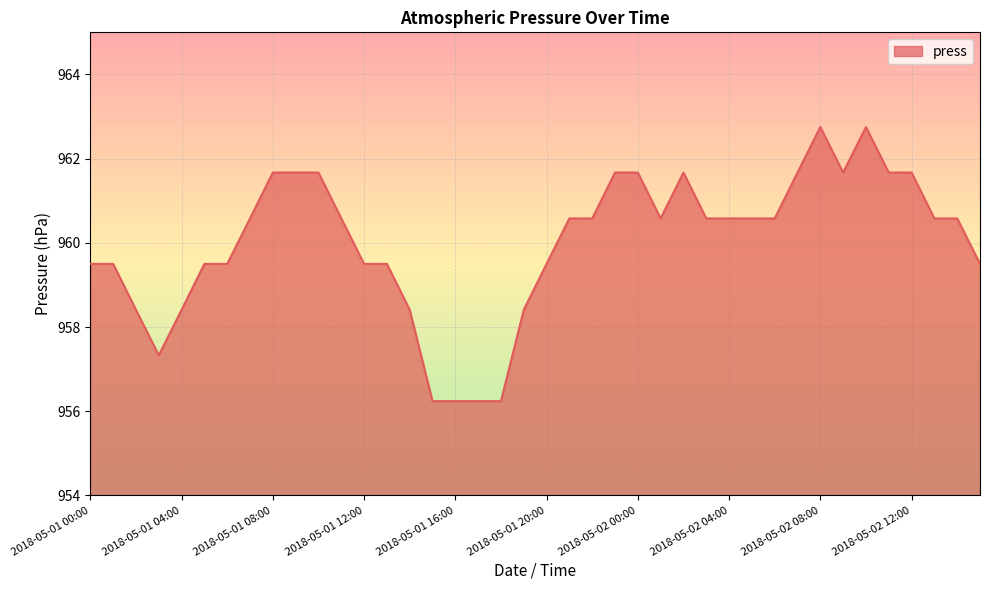

How many lines are shown in the chart?

1